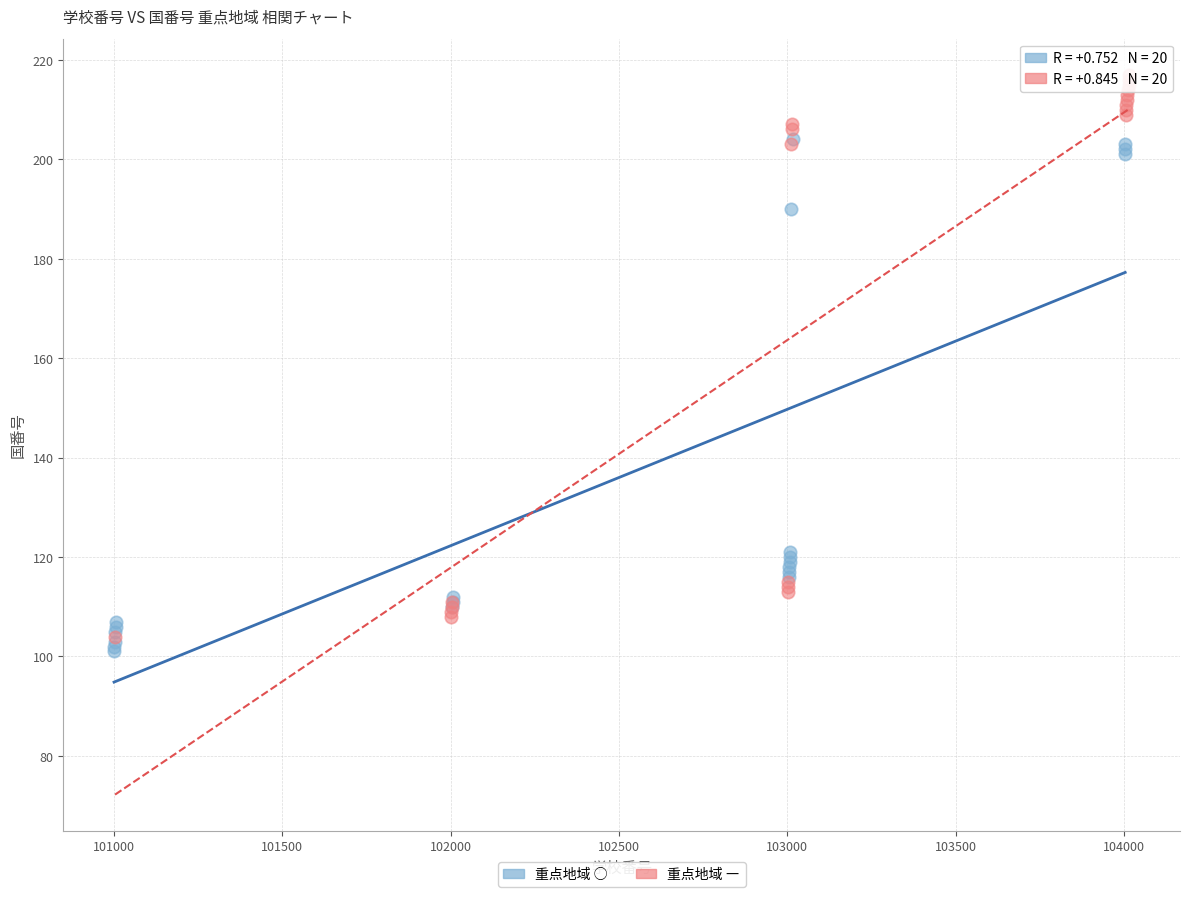

Which series has the widest spread of Y values?

重点地域 ―